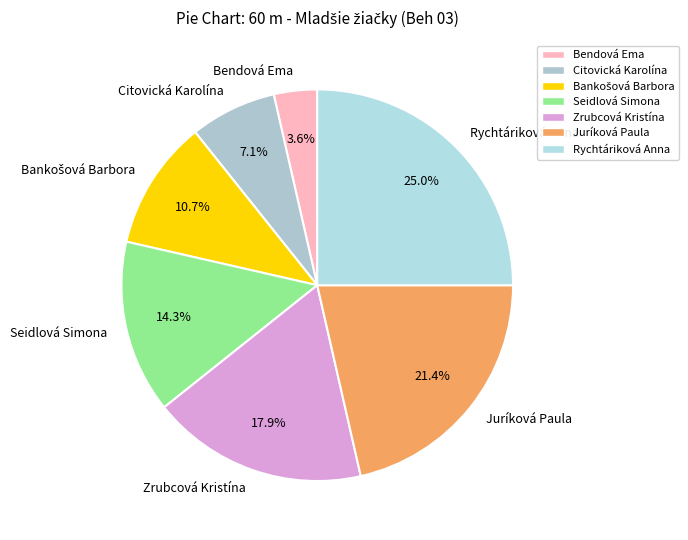

Count the number of slices in the pie.

7